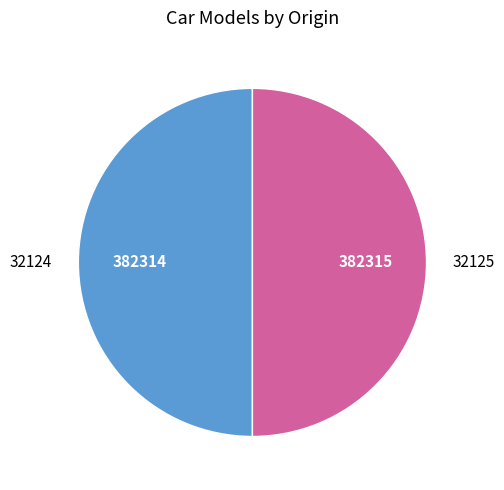

What is the ratio of the value at 32124 to the value at 32125?

1.0